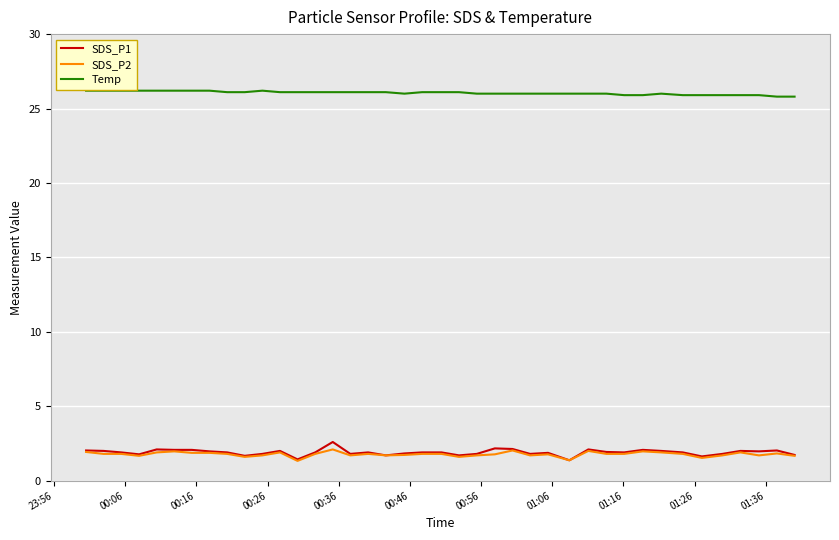

What is the greatest value displayed?

26.2